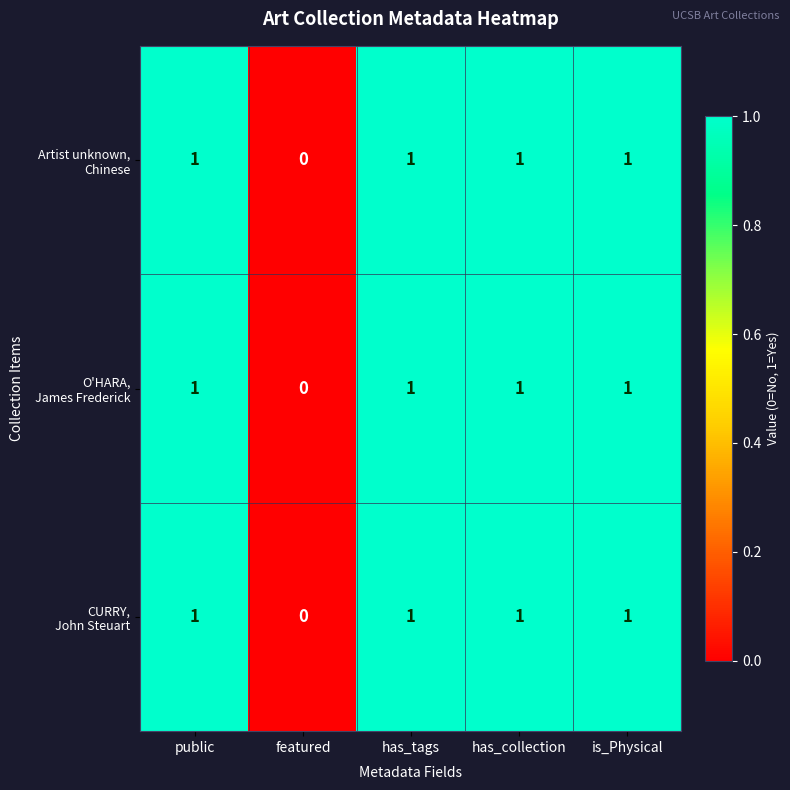

Which label corresponds to the smallest value in the chart?

featured